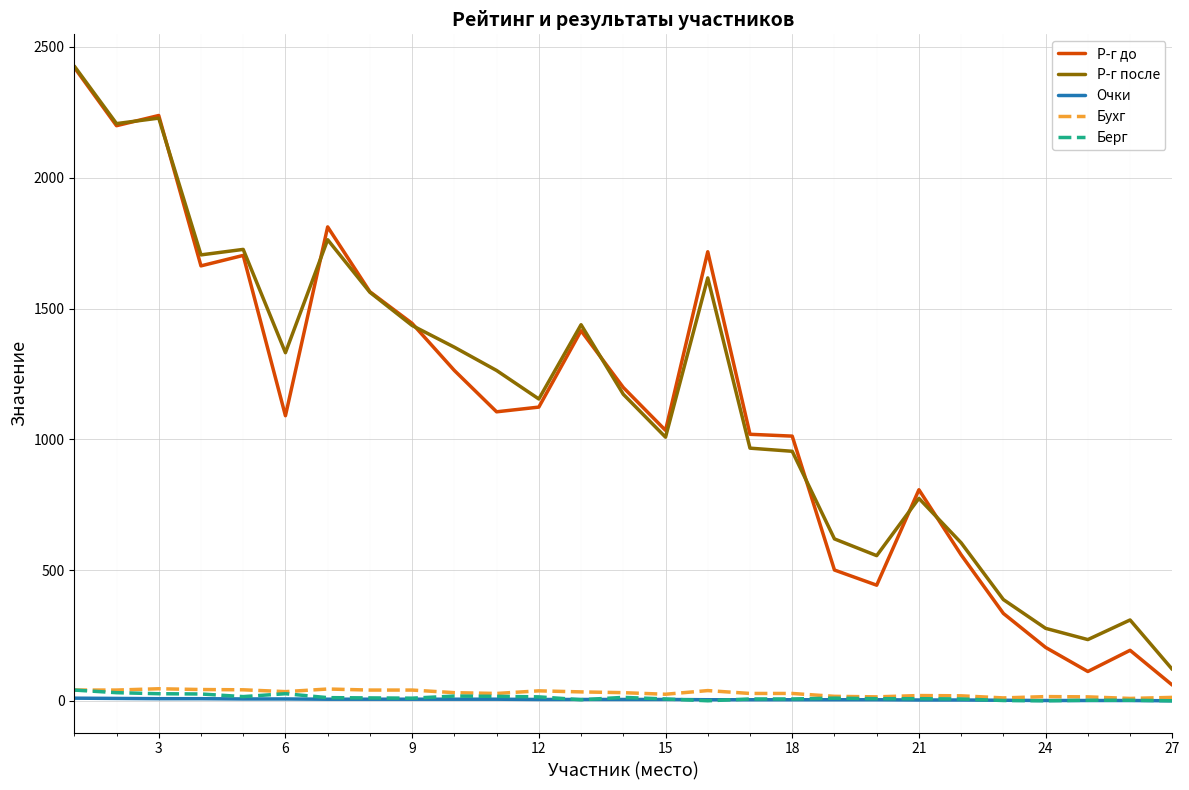

What is the maximum value shown in the chart?

2427